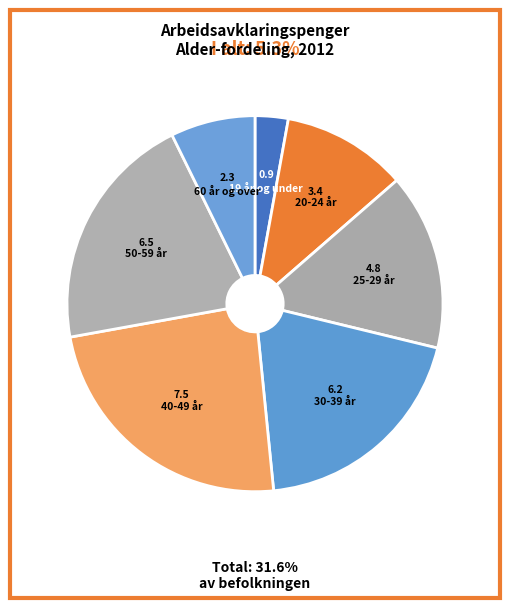

Which category has the biggest portion of the pie?

40-49 år